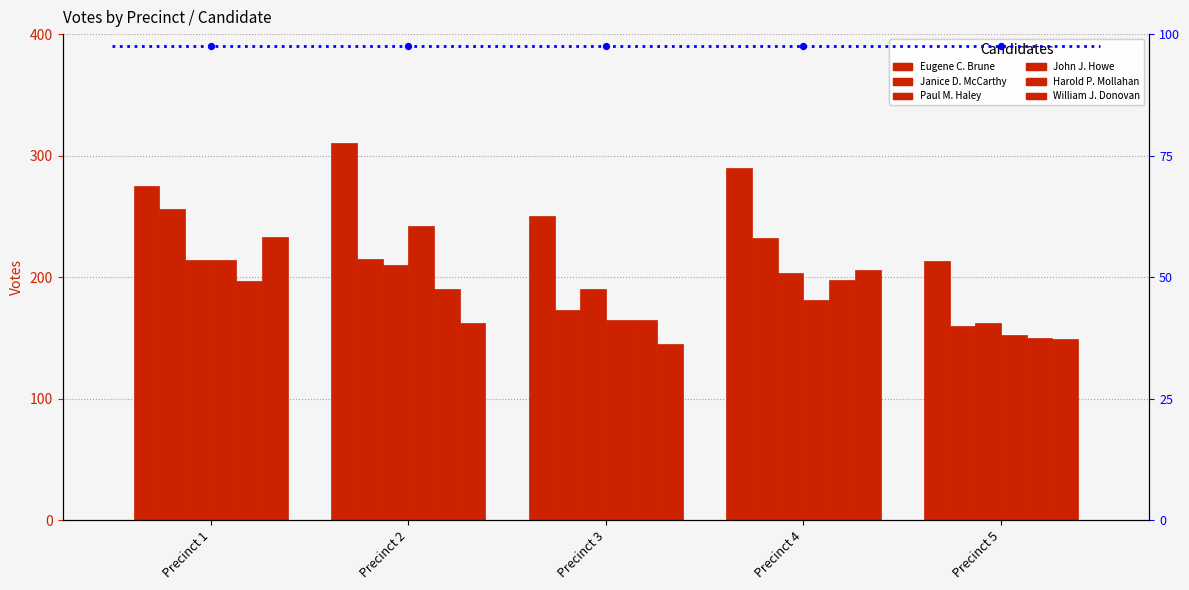

What is the total value across all series at Precinct 2?

1329